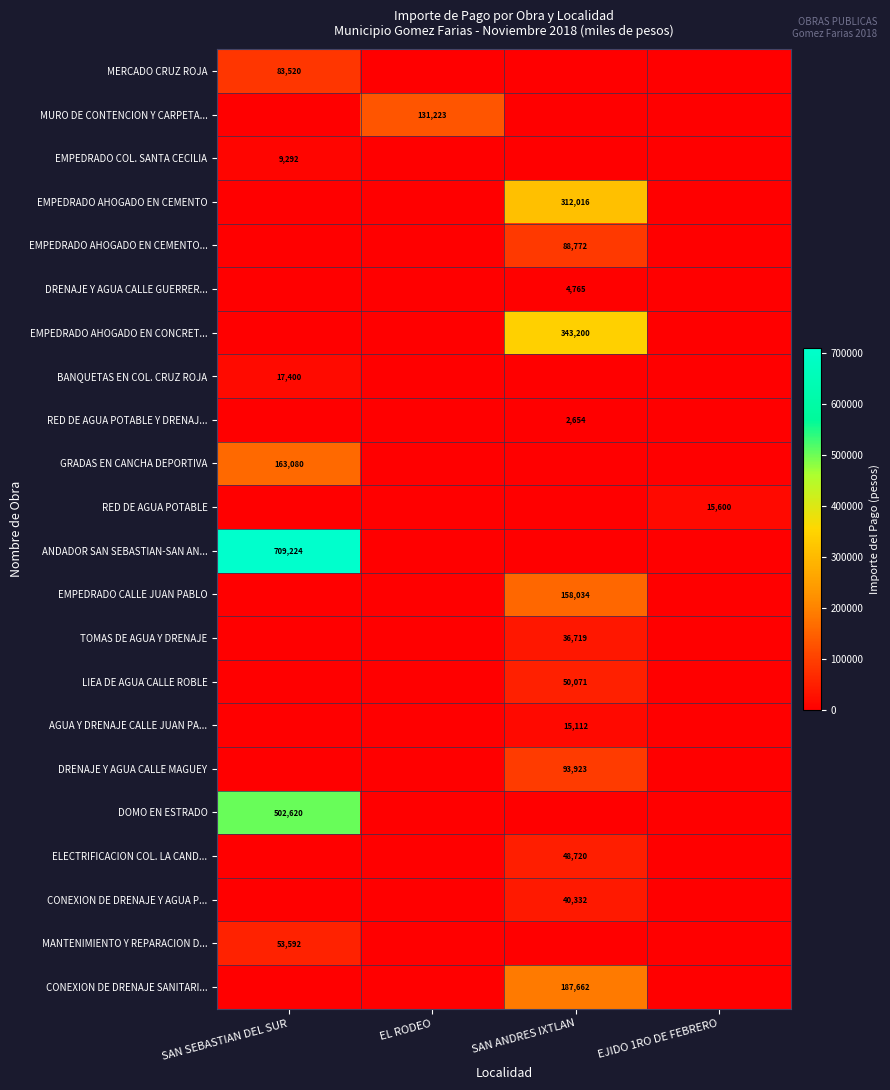

The ELECTRIFICACION COL. LA CAND... series shows 17158 at SAN ANDRES IXTLAN. True or false?

False